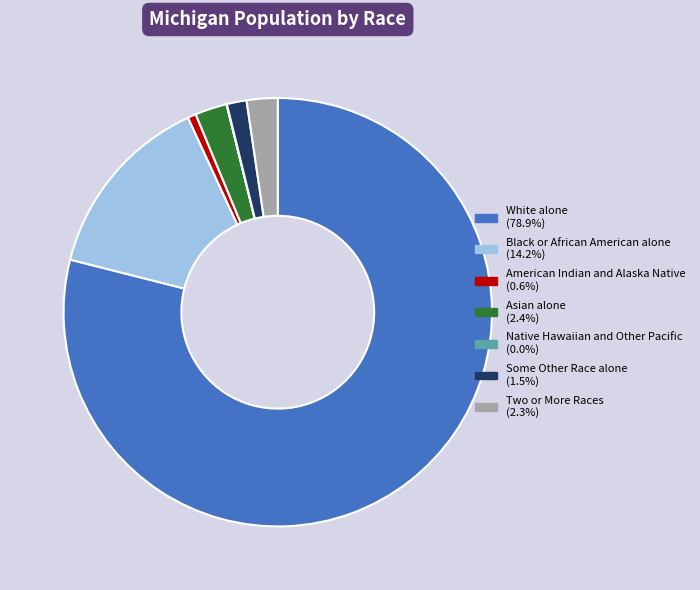

Combined, do American Indian and Alaska Native (0.6%) and Asian alone (2.4%) account for over 50%?

No